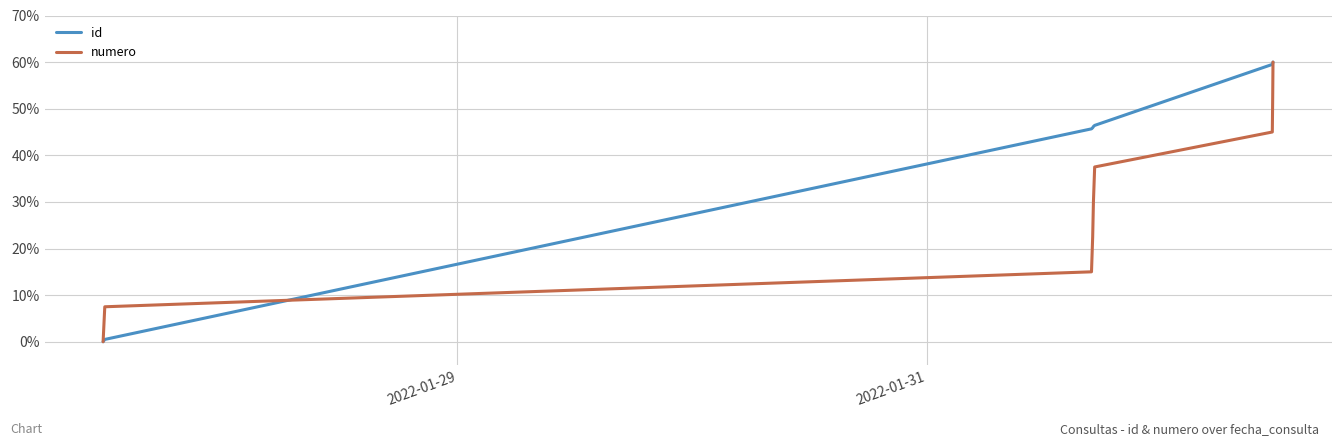

Which series has the largest total across all categories?

id